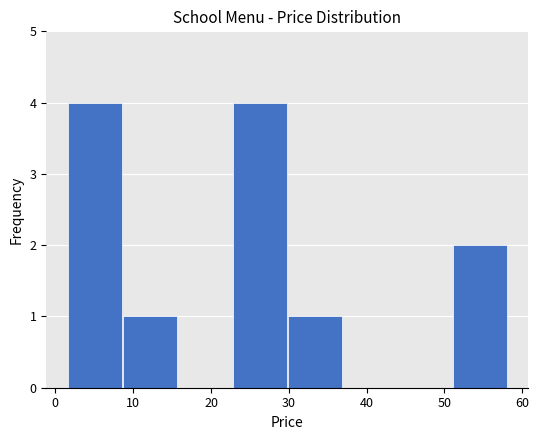

Reading left to right, transcribe this chart: for each bar, give the range it covers on the x-axis and its height. Neither the bar edges nor the heights are printed on the chart, so give them approximately, as read against the axes.

2 to 9: 4
9 to 16: 1
16 to 23: 0
23 to 30: 4
30 to 37: 1
37 to 44: 0
44 to 51: 0
51 to 58: 2